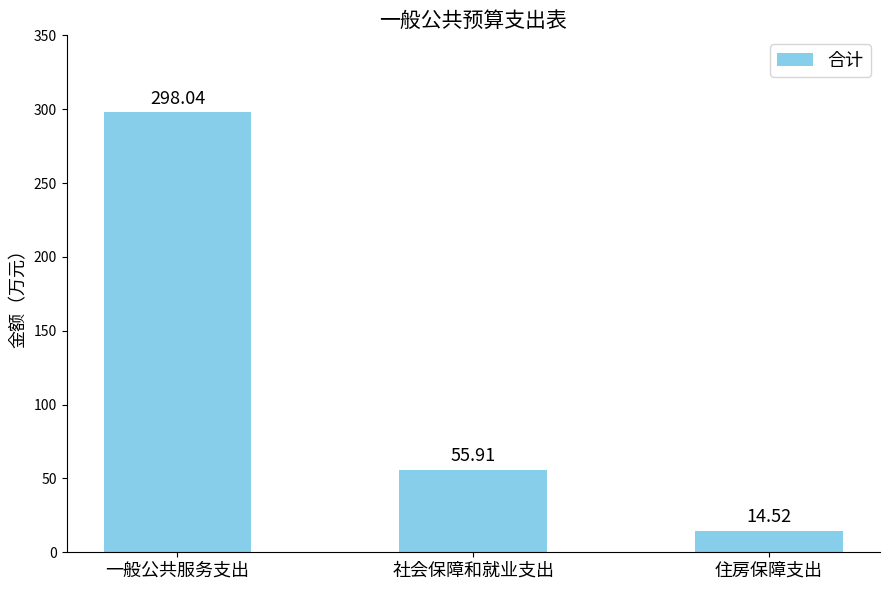

At which label does the data first exceed 55?

一般公共服务支出